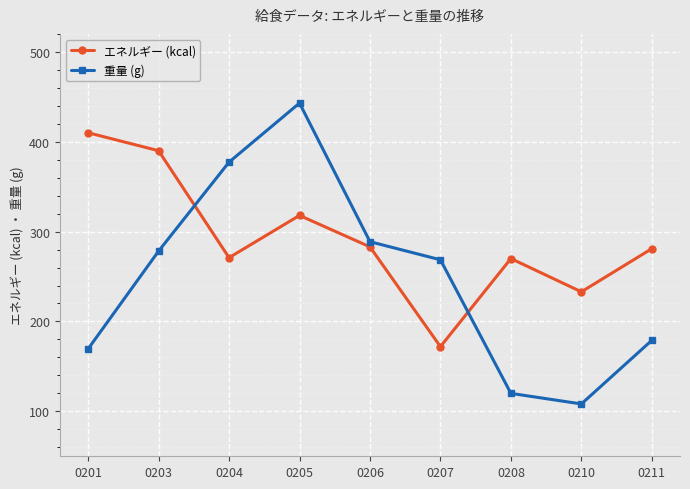

What is the spread (max minus min) of values at 0205?

125.0